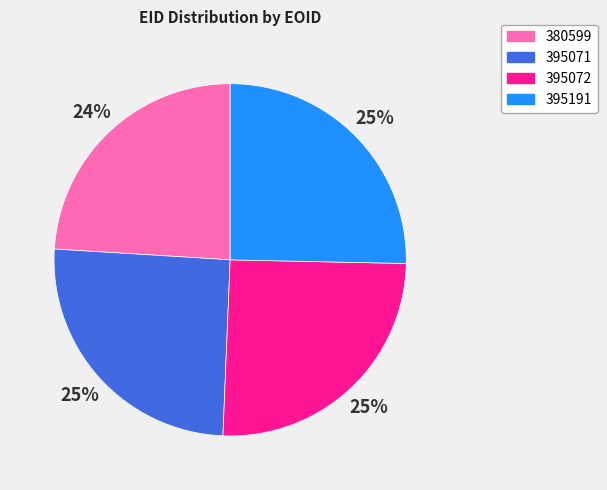

What is the smallest slice in the pie chart?

380599